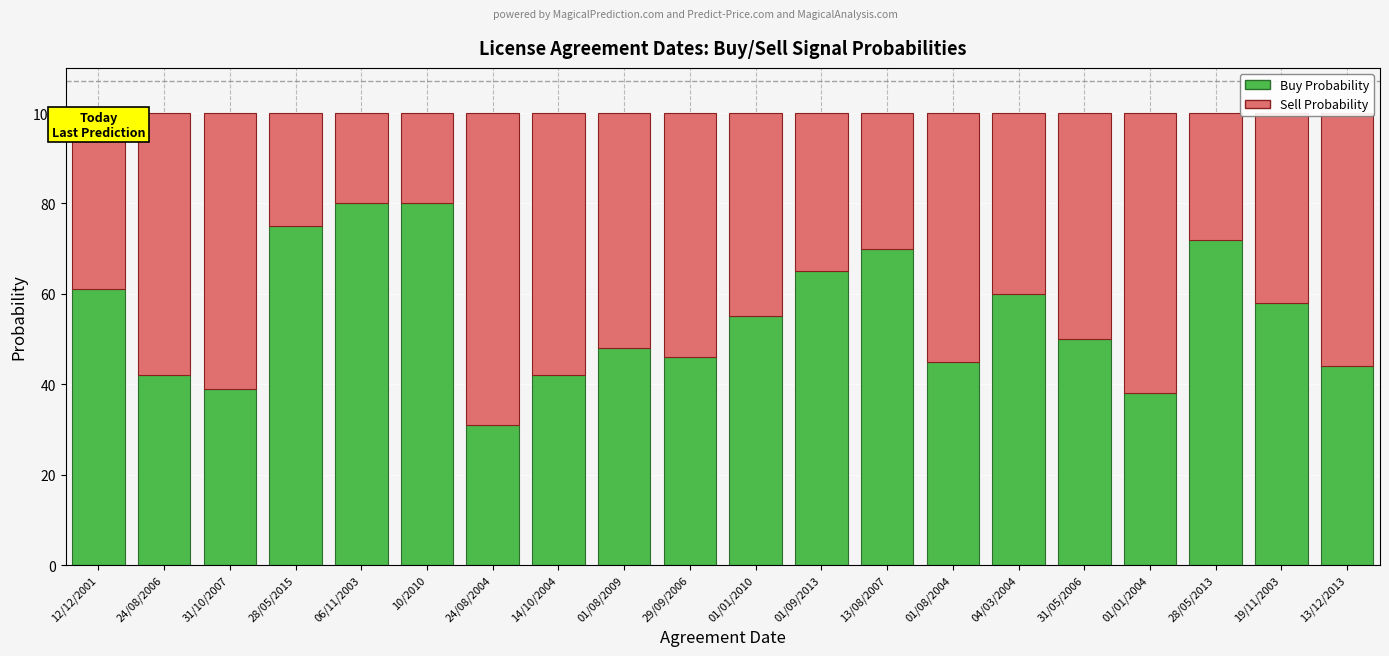

Which category has the lowest value in the Buy Probability series?

24/08/2004